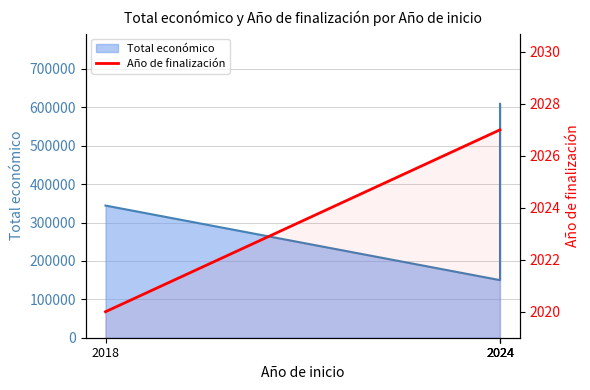

Does the chart have visible grid lines?

Yes